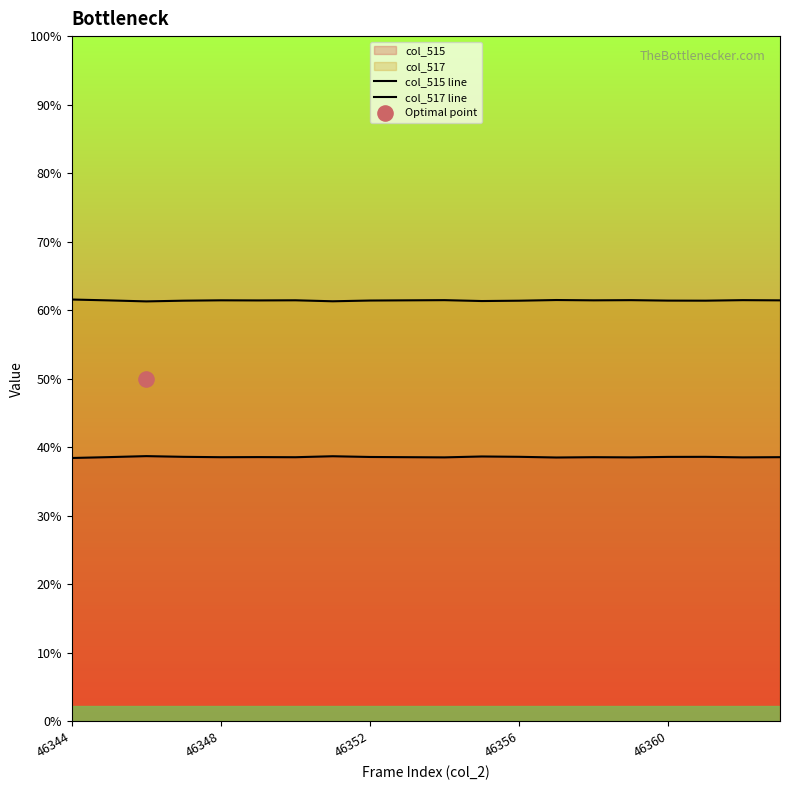

At which category is the sum across all series the highest?

46344